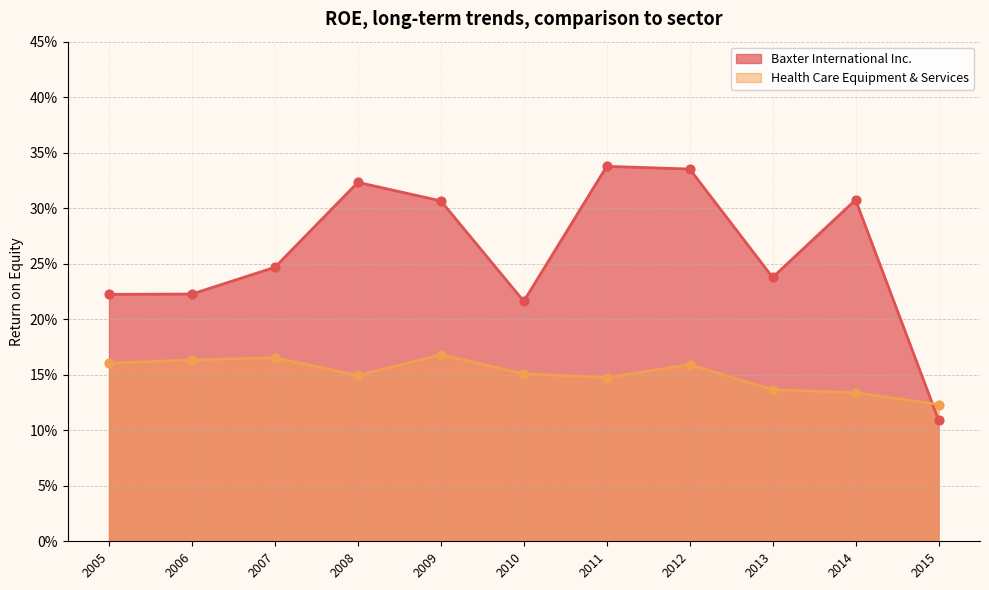

Which series contains the lowest Y value?

Baxter International Inc.